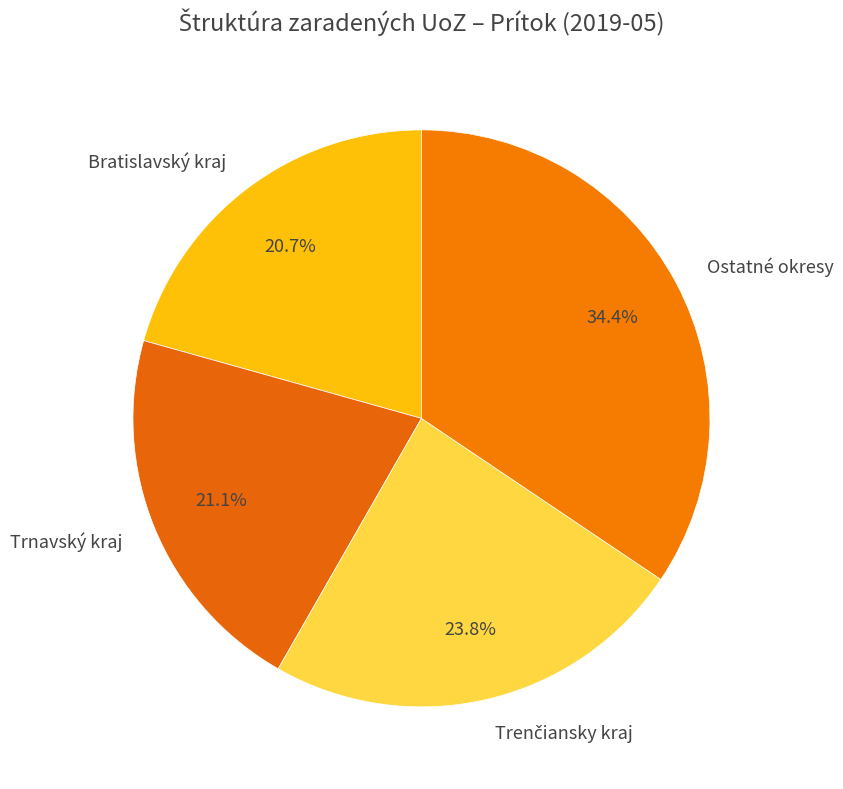

Does any single category account for the majority?

No